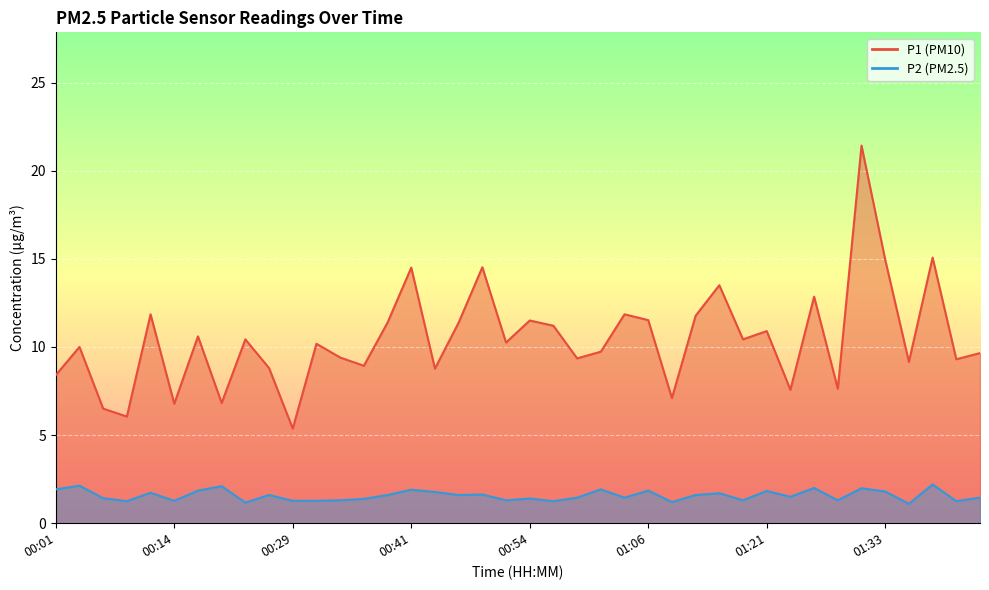

What is the total value across all series at 01:33?

16.8